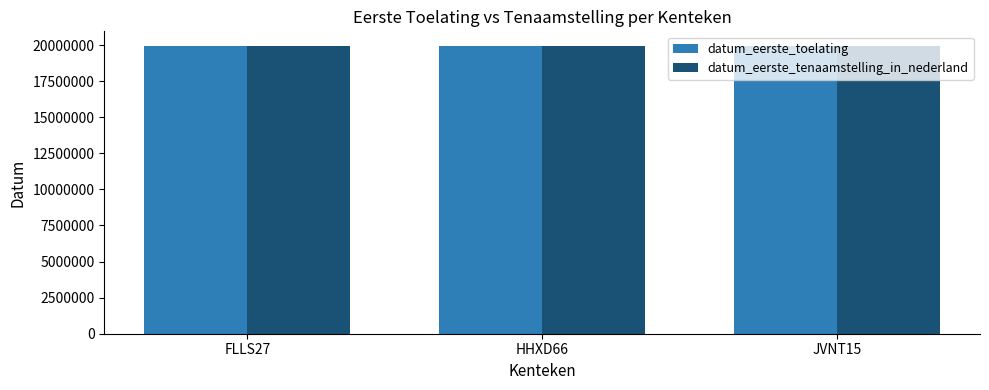

Does the chart contain any negative values?

No